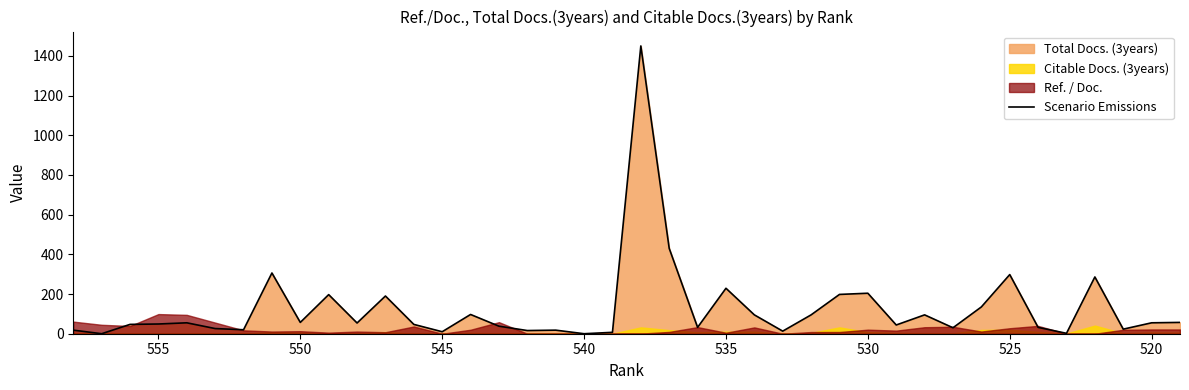

Which label corresponds to the smallest value in the chart?

520